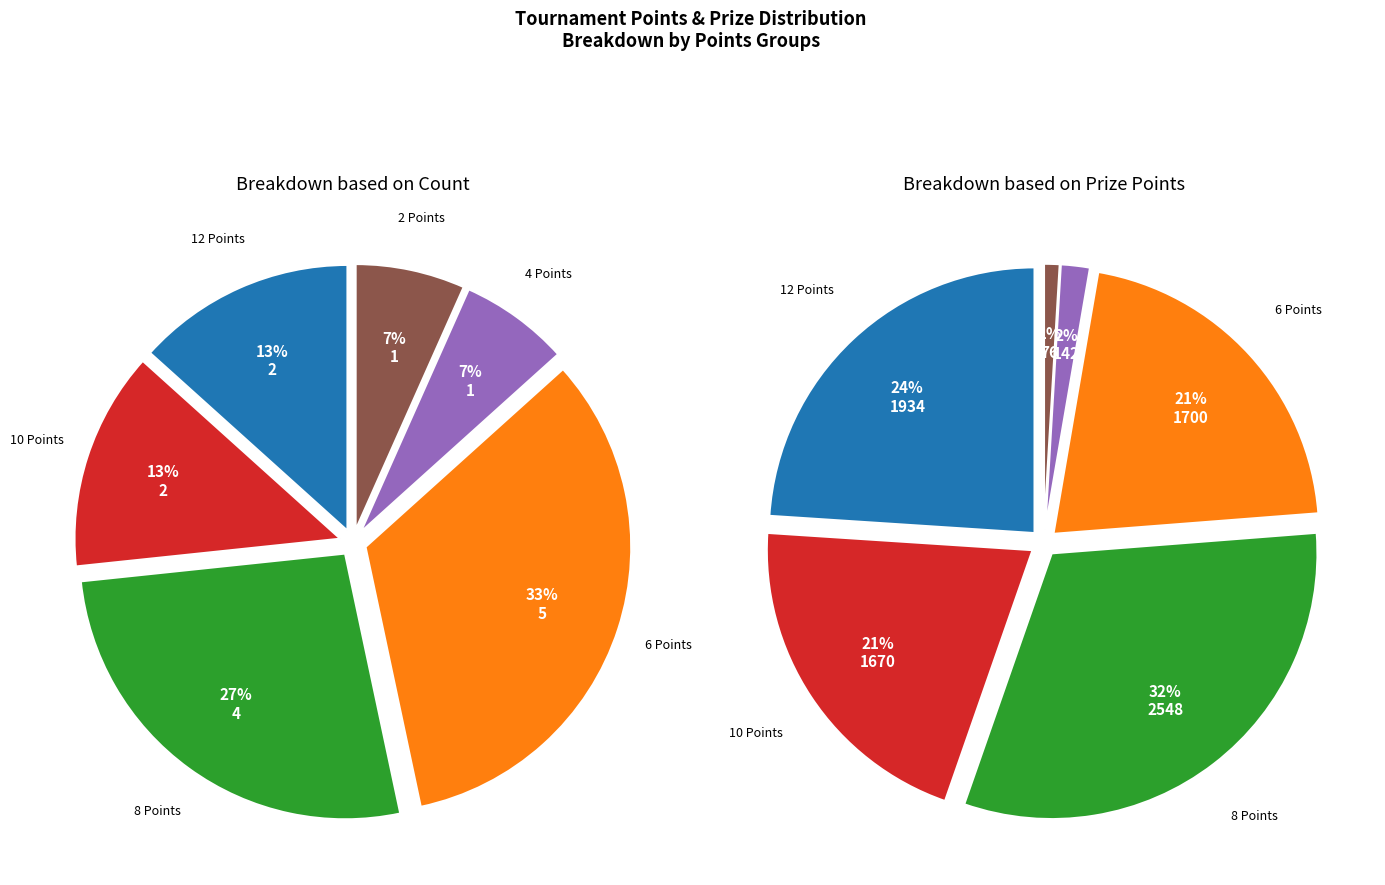

The Sviták Zdeněk slice represents 20% of the pie. True or false?

False